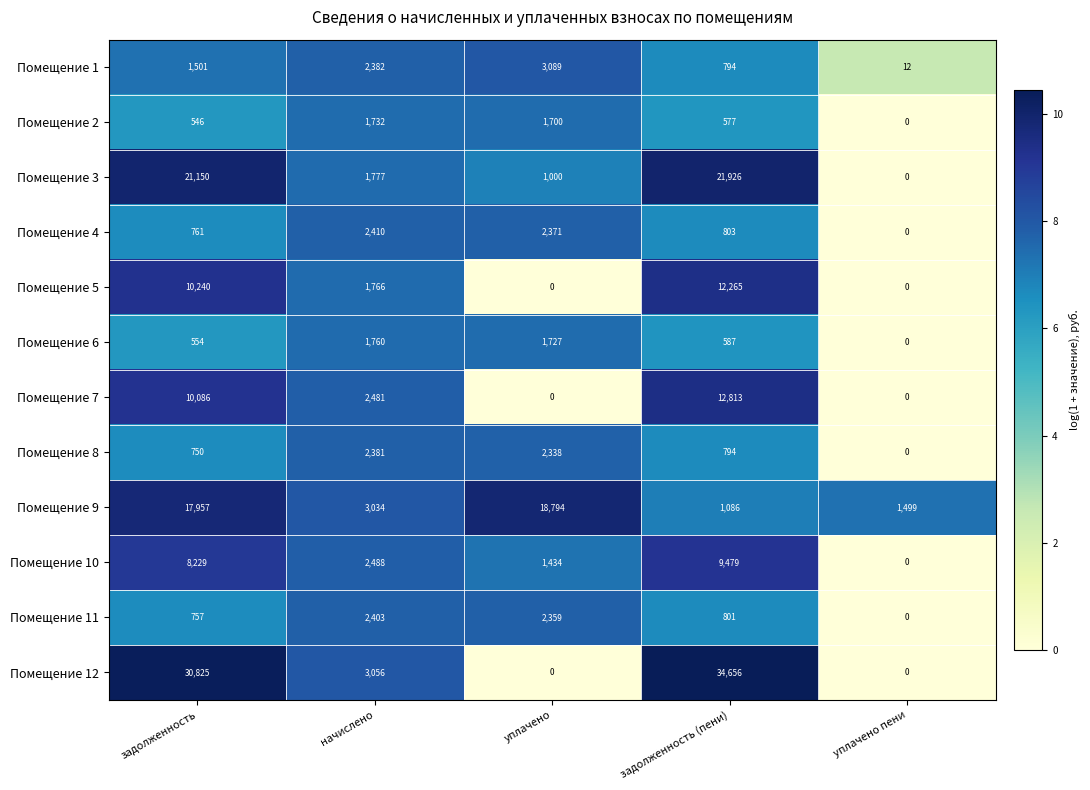

Where is Помещение 8 nearest to the value 1190?

задолженность (пени)